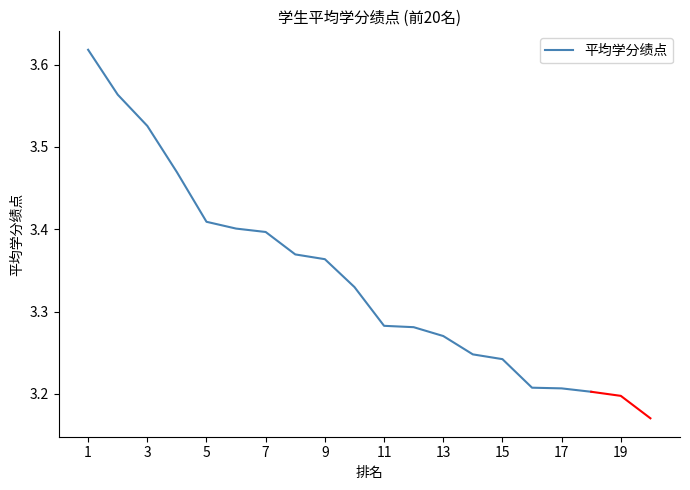

Is it true that 平均学分绩点 equals 5.4 at 7?

False